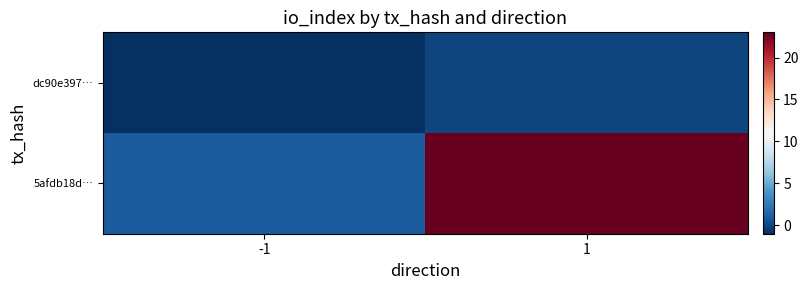

At how many categories does at least one series exceed 10?

1